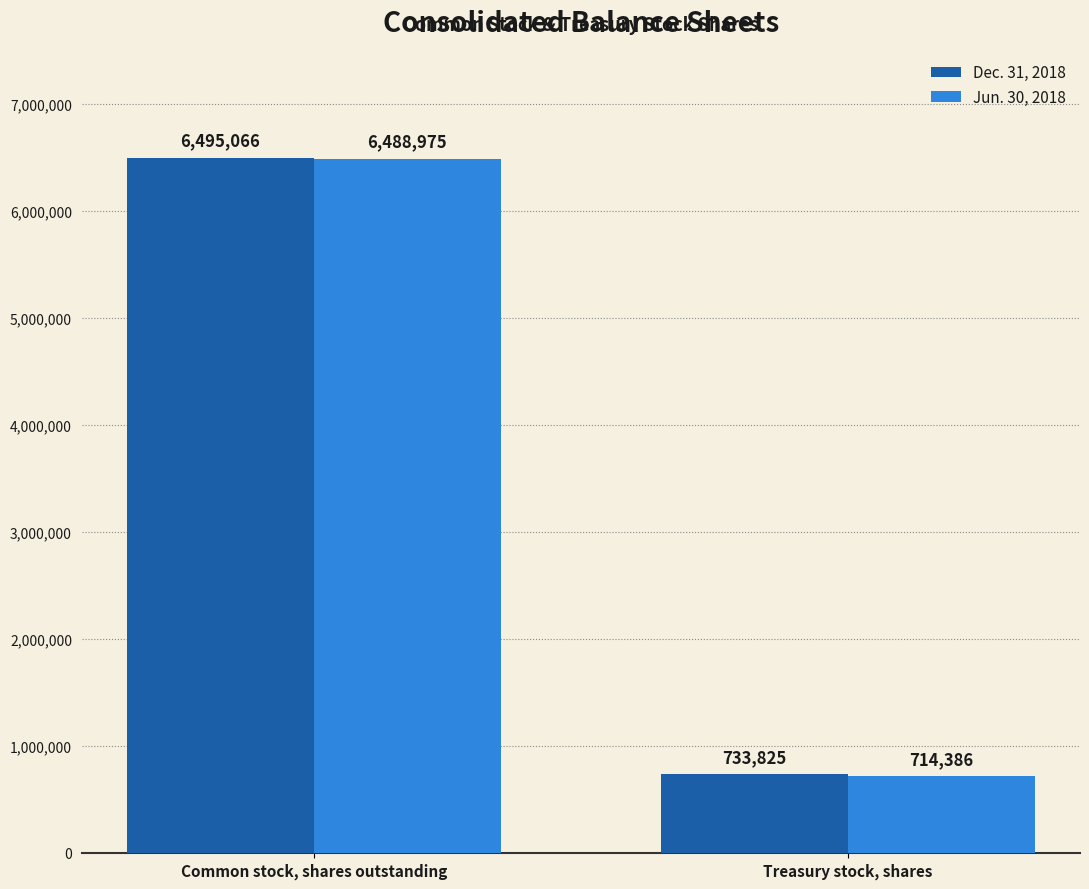

Rank the series by their average value, from highest to lowest.

Dec. 31, 2018, Jun. 30, 2018